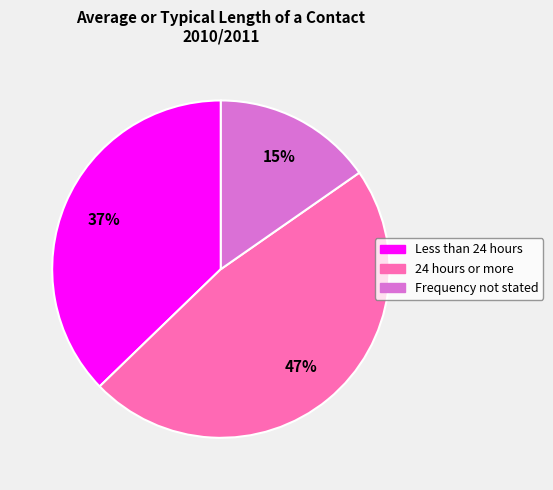

Is the sum of Frequency not stated and Less than 24 hours greater than half?

Yes